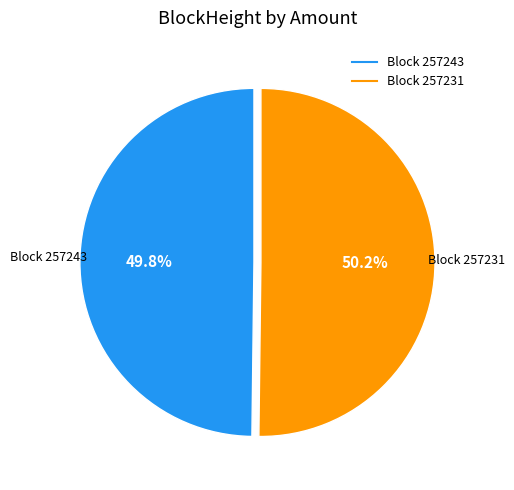

How many slices are in this pie chart?

2